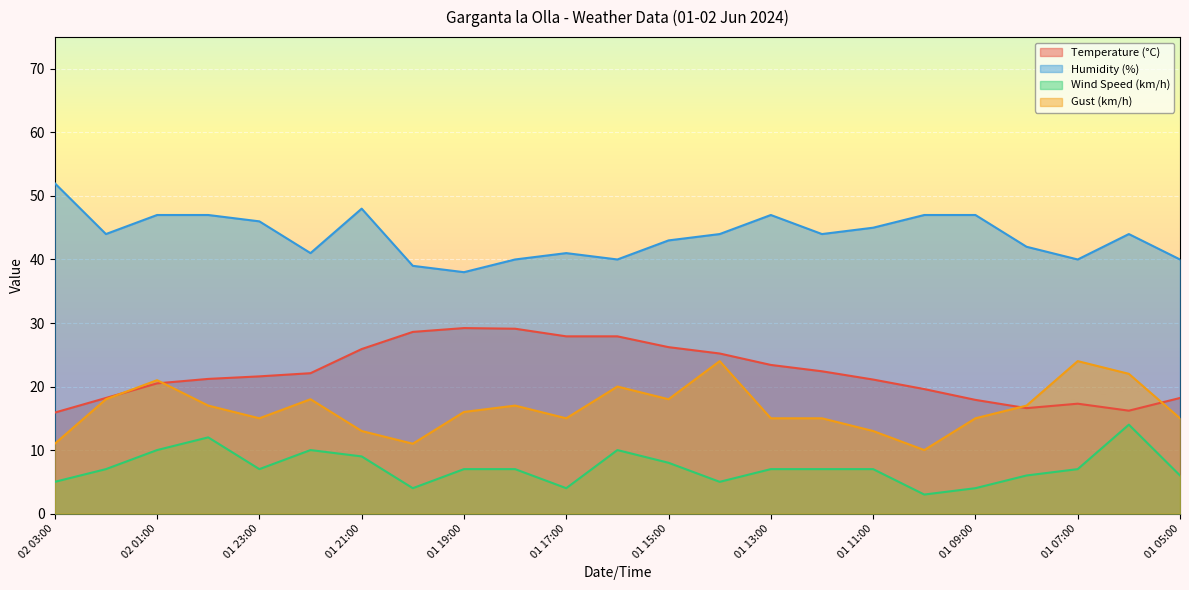

Reading left to right, transcribe all the data shown in this chart.

Temperature (°C): 15.9	18.2	20.5	21.2	21.6	22.1	25.9	28.6	29.2	29.1	27.9	27.9	26.2	25.2	23.4	22.4	21.1	19.6	17.9	16.6	17.3	16.2	18.2
Humidity (%): 52.0	44.0	47.0	47.0	46.0	41.0	48.0	39.0	38.0	40.0	41.0	40.0	43.0	44.0	47.0	44.0	45.0	47.0	47.0	42.0	40.0	44.0	40.0
Wind Speed (km/h): 5.0	7.0	10.0	12.0	7.0	10.0	9.0	4.0	7.0	7.0	4.0	10.0	8.0	5.0	7.0	7.0	7.0	3.0	4.0	6.0	7.0	14.0	6.0
Gust (km/h): 11.0	18.0	21.0	17.0	15.0	18.0	13.0	11.0	16.0	17.0	15.0	20.0	18.0	24.0	15.0	15.0	13.0	10.0	15.0	17.0	24.0	22.0	15.0